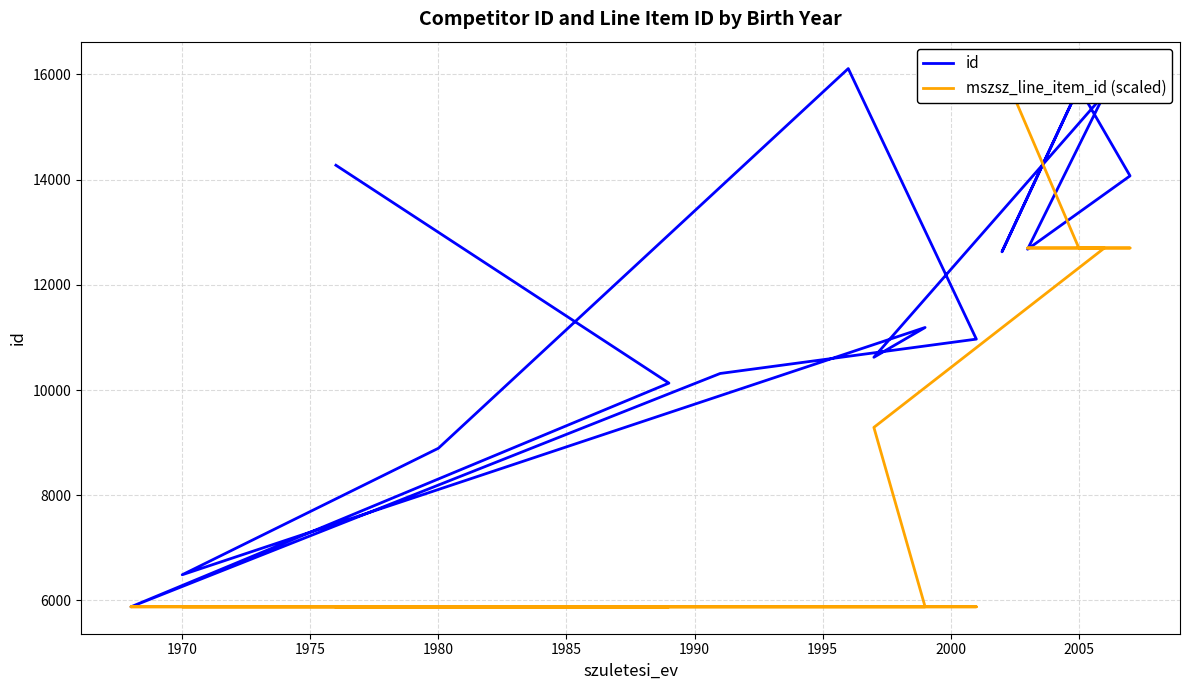

Reading right to left, extract all data points from this chart.

id: 15751.0	12626.0	15750.0	14069.0	12675.0	15621.0	10622.0	11188.0	6489.0	8893.0	16108.0	10967.0	10314.0	5880.0	10131.0	14271.0
mszsz_line_item_id (scaled): 16108.0	16108.0	12698.7	12698.7	12698.7	12698.7	9289.3	5880.0	5880.0	5880.0	5880.0	5880.0	5880.0	5880.0	5880.0	5880.0